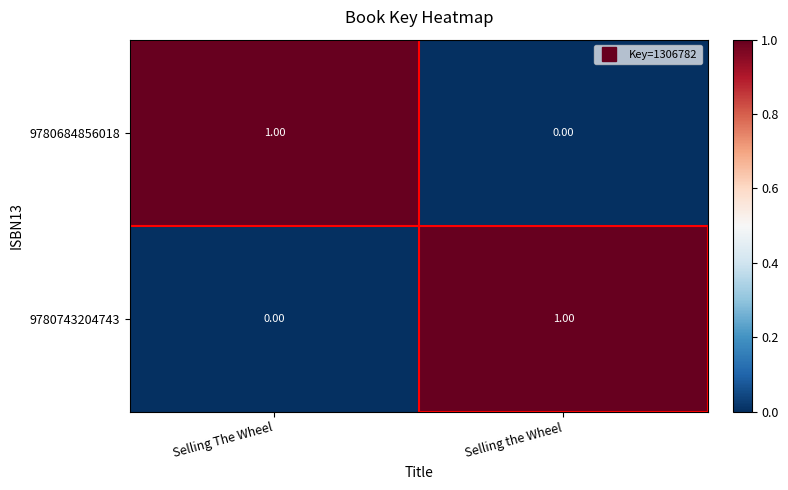

What is the maximum value shown in the chart?

1